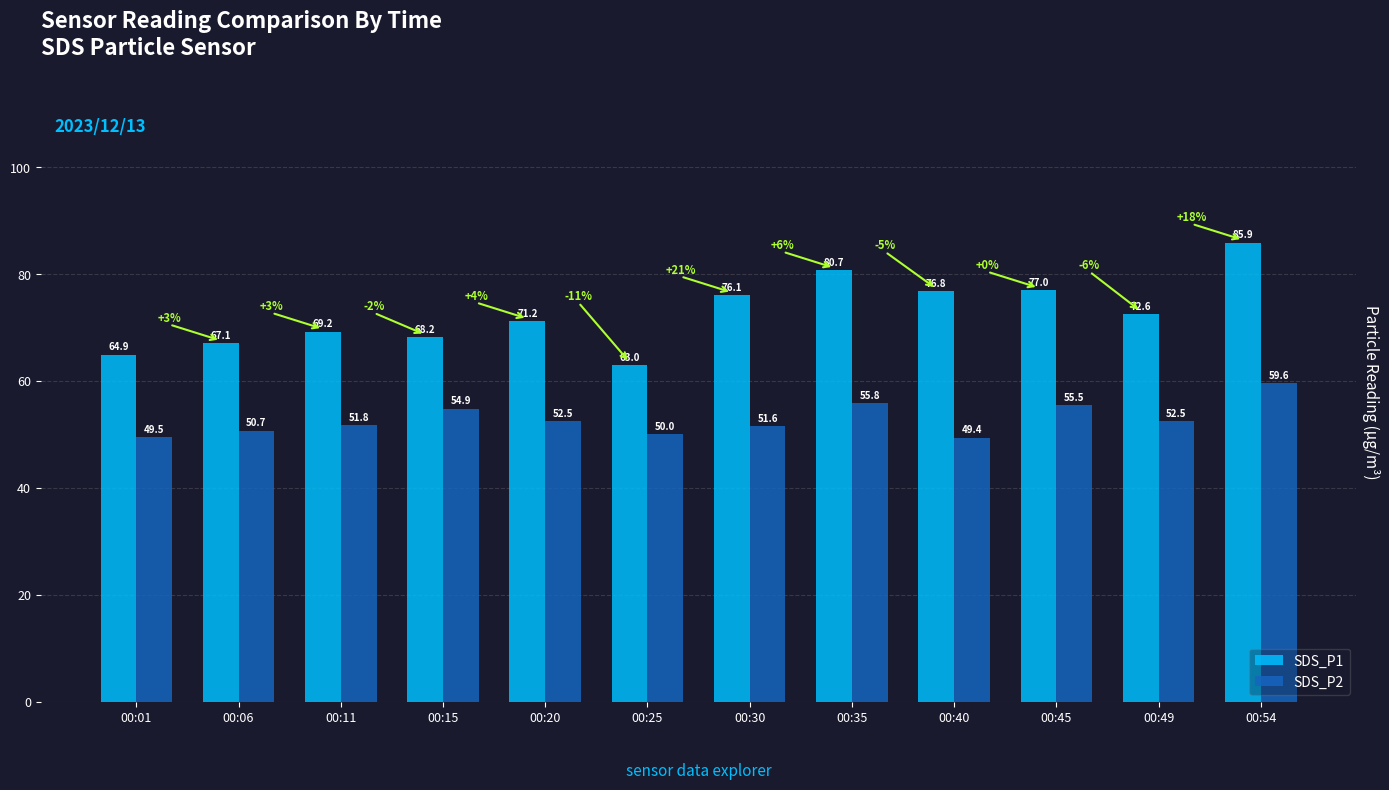

List the labels in order of SDS_P1 value, largest first.

00:54, 00:35, 00:45, 00:40, 00:30, 00:49, 00:20, 00:11, 00:15, 00:06, 00:01, 00:25